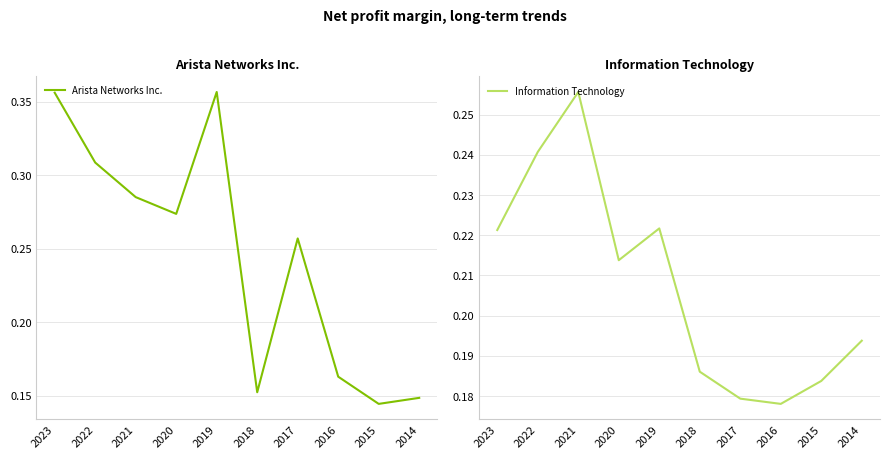

Reading right to left, extract all data points from this chart.

Arista Networks Inc.: 2014=0.1	2015=0.1	2016=0.2	2017=0.3	2018=0.2	2019=0.4	2020=0.3	2021=0.3	2022=0.3	2023=0.4
Information Technology: 2014=0.2	2015=0.2	2016=0.2	2017=0.2	2018=0.2	2019=0.2	2020=0.2	2021=0.3	2022=0.2	2023=0.2